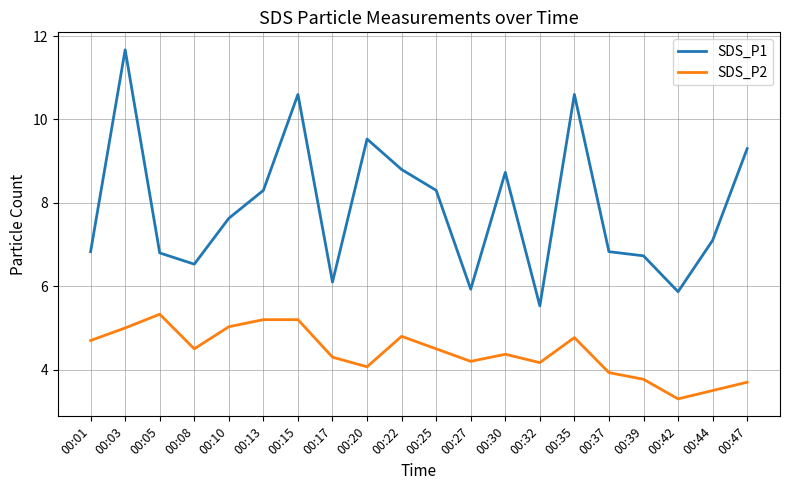

What is the difference between the highest and lowest values at 00:25?

3.8